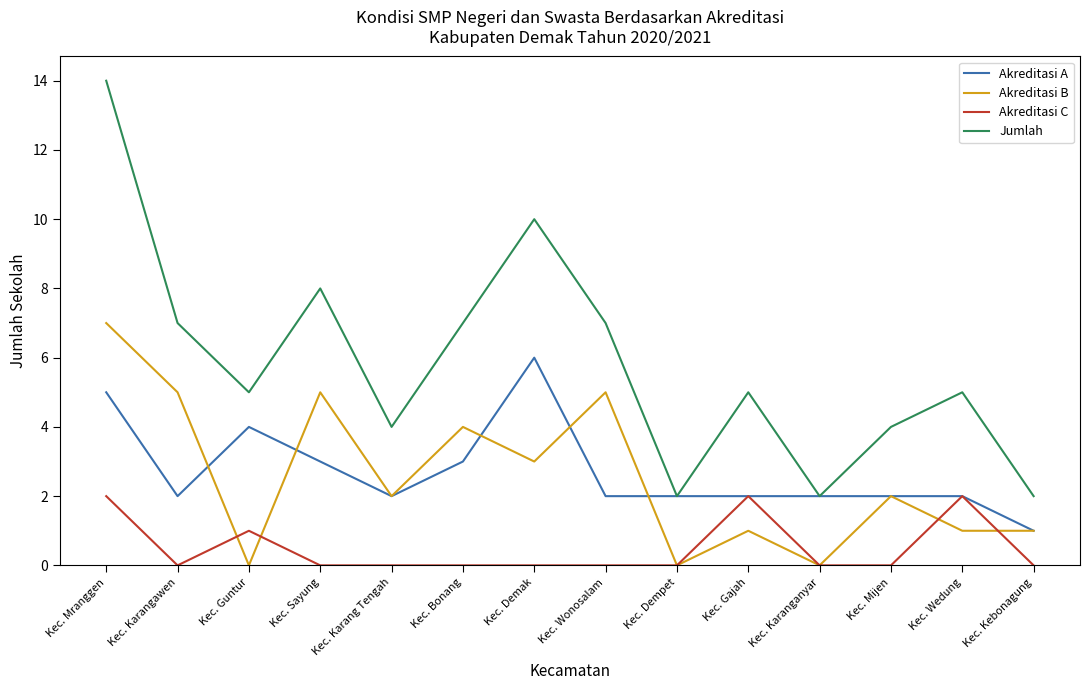

Reading left to right, transcribe all the data shown in this chart.

Akreditasi A: 5	2	4	3	2	3	6	2	2	2	2	2	2	1
Akreditasi B: 7	5	0	5	2	4	3	5	0	1	0	2	1	1
Akreditasi C: 2	0	1	0	0	0	0	0	0	2	0	0	2	0
Jumlah: 14	7	5	8	4	7	10	7	2	5	2	4	5	2